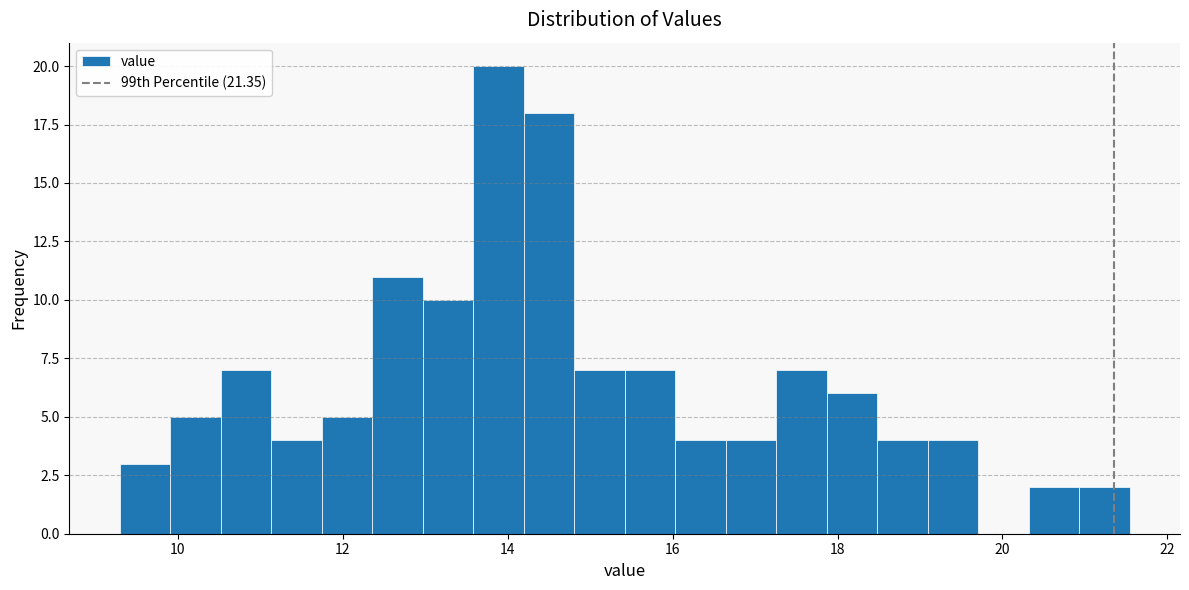

Around what value on the x-axis is the tallest bar? Give the approximate position of its centre, as read against the axis.

13.8